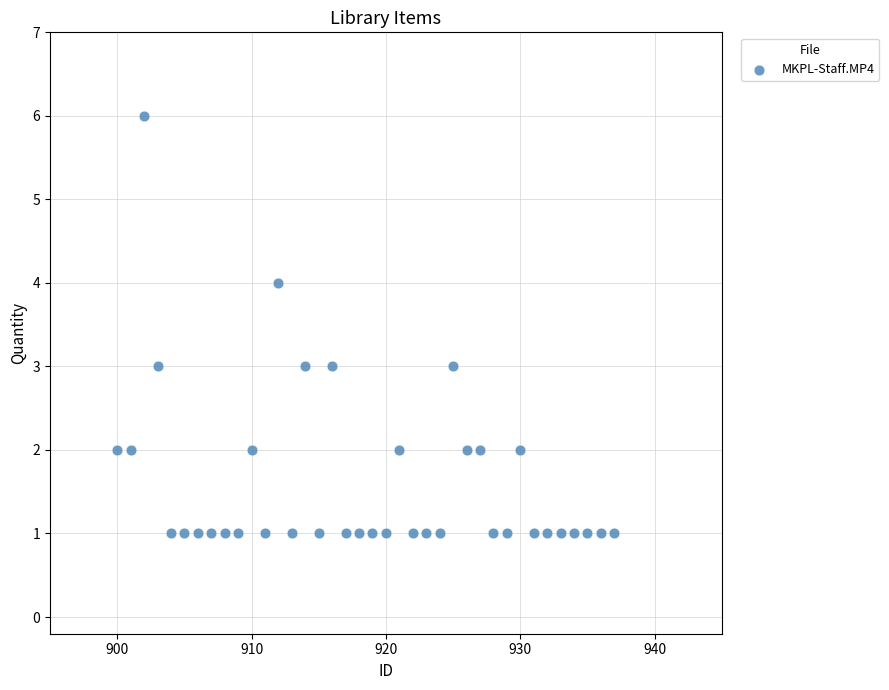

What is the range of Y values (max minus min)?

5